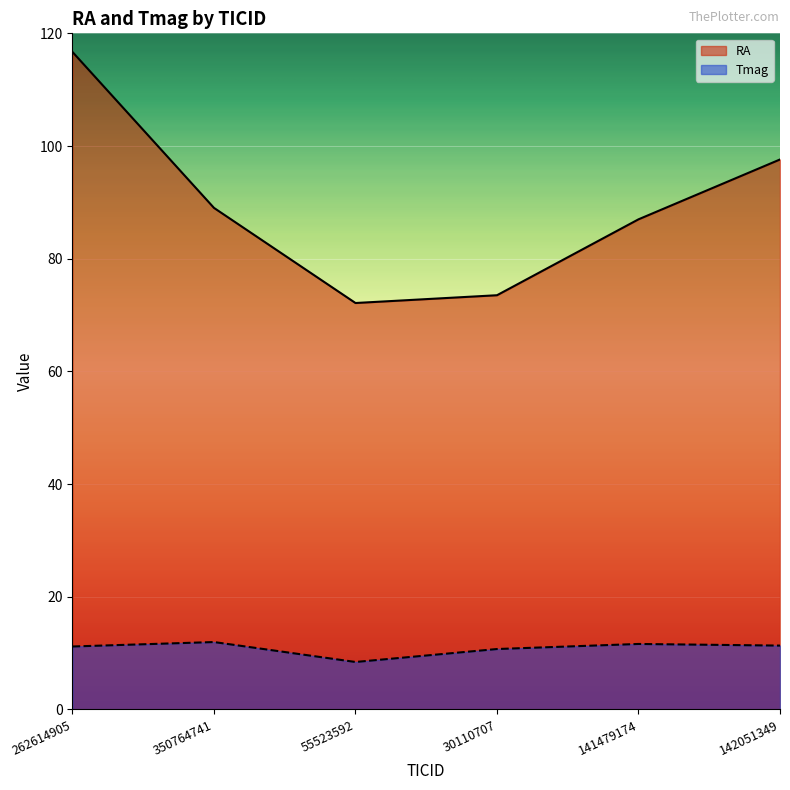

How many lines are shown in the chart?

2